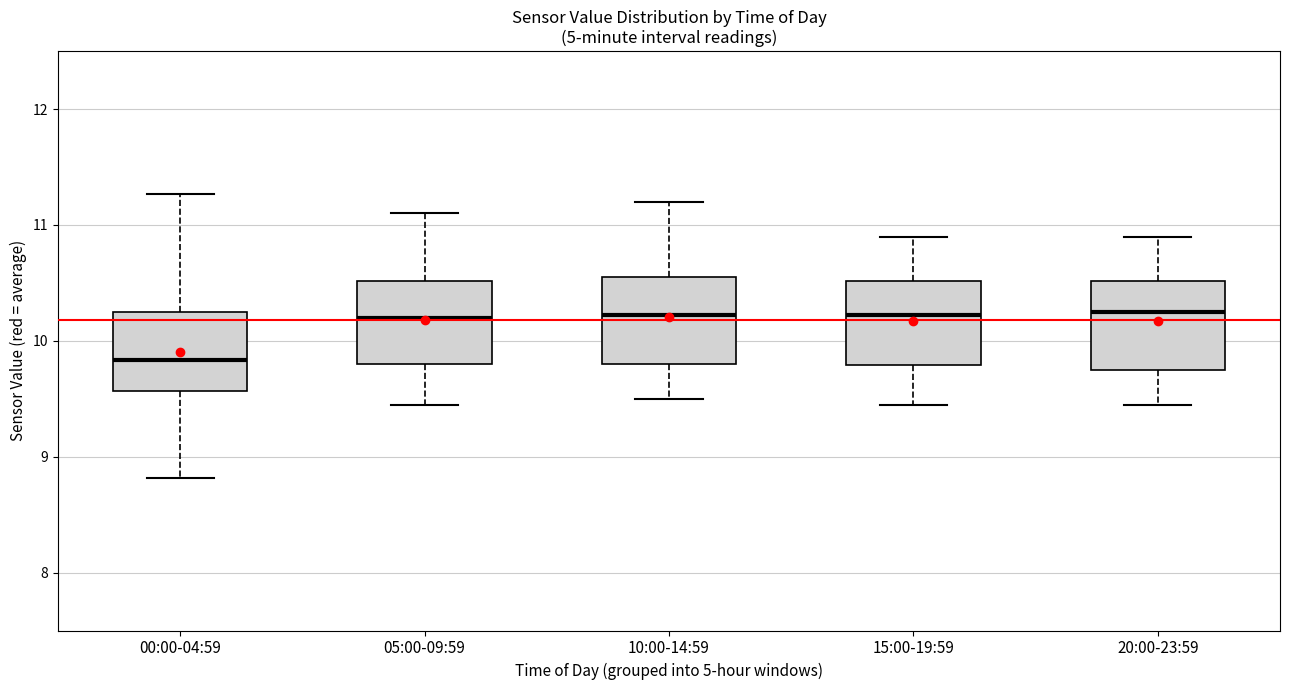

Reading left to right, transcribe this box plot: for each box, give where its median line is, the range the box spans, and where its two whiskers end, as read against the y-axis. The values are not printed on the chart, so give them approximately, as read against the axis.

00:00-04:59: median 9.8, box 9.6 to 10.3, whiskers 8.8 to 11.3
05:00-09:59: median 10.2, box 9.8 to 10.5, whiskers 9.5 to 11.1
10:00-14:59: median 10.2, box 9.8 to 10.6, whiskers 9.5 to 11.2
15:00-19:59: median 10.2, box 9.8 to 10.5, whiskers 9.5 to 10.9
20:00-23:59: median 10.3, box 9.8 to 10.5, whiskers 9.5 to 10.9